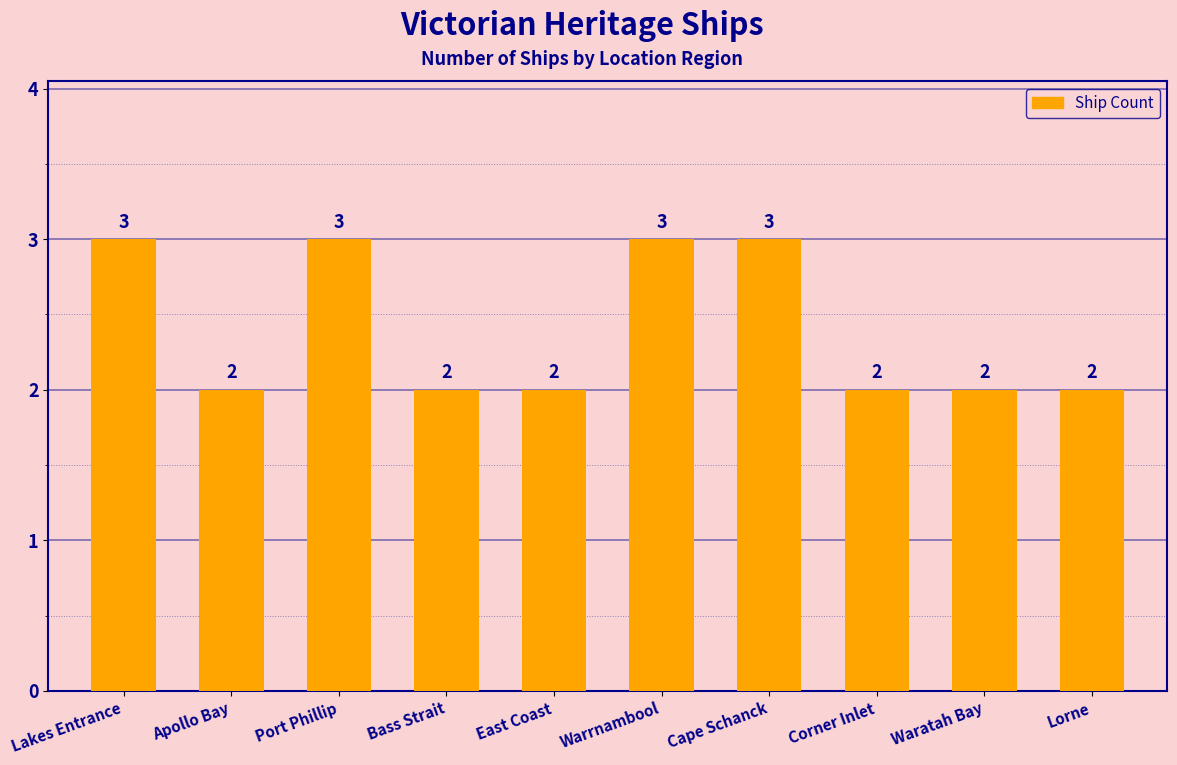

The chart shows a value of 3 at East Coast. True or false?

False